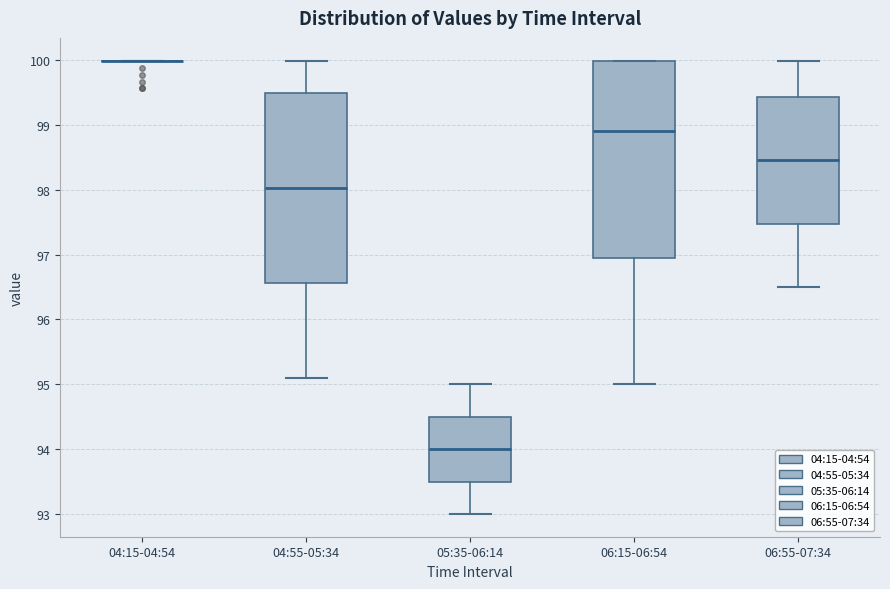

Reading left to right, transcribe this box plot: for each box, give where its median line is, the range the box spans, and where its two whiskers end, as read against the y-axis. The values are not printed on the chart, so give them approximately, as read against the axis.

04:15-04:54: box collapsed to a line at 100.0, whiskers 100.0 to 100.0
04:55-05:34: median 98.0, box 96.6 to 99.5, whiskers 95.1 to 100.0
05:35-06:14: median 94.0, box 93.5 to 94.5, whiskers 93.0 to 95.0
06:15-06:54: median 98.9, box 97.0 to 100.0, whiskers 95.0 to 100.0
06:55-07:34: median 98.5, box 97.5 to 99.4, whiskers 96.5 to 100.0